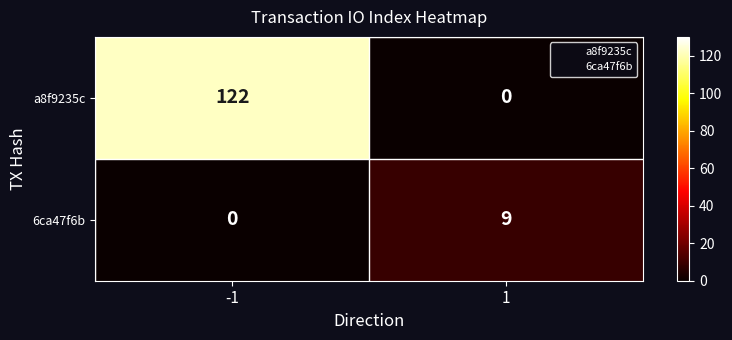

How many positive values does the a8f9235c series have?

1